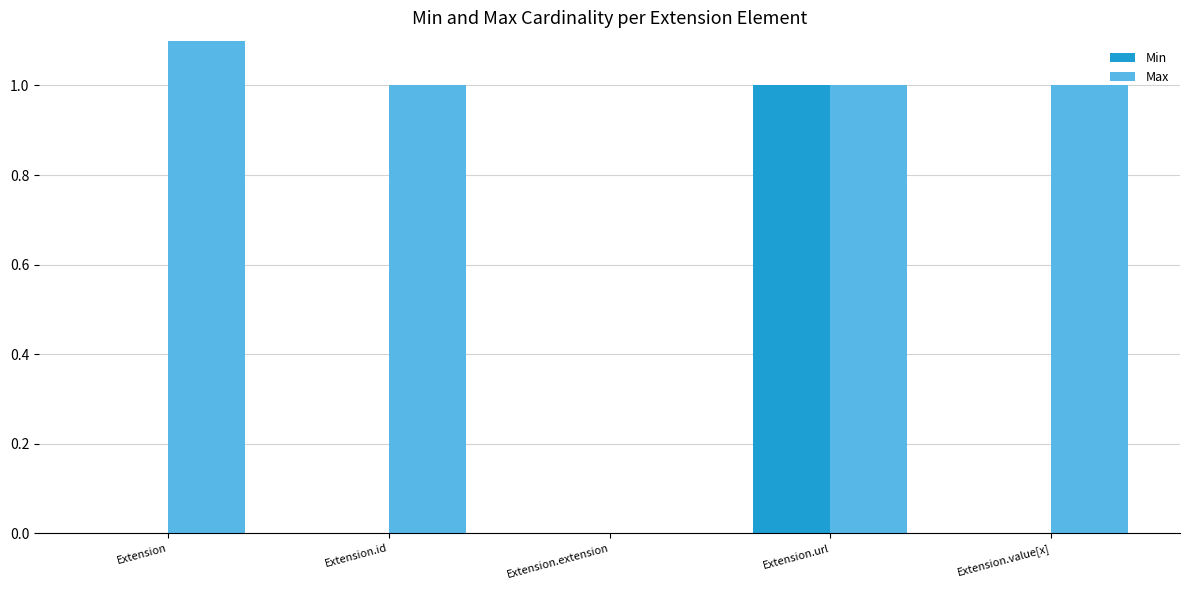

Where is Min nearest to the value 0?

Extension